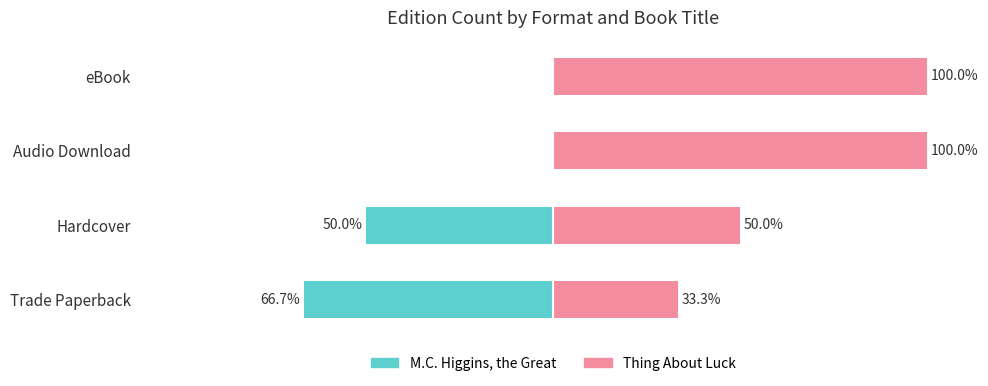

True or false: M.C. Higgins, the Great has a value of 0.0 at eBook.

True